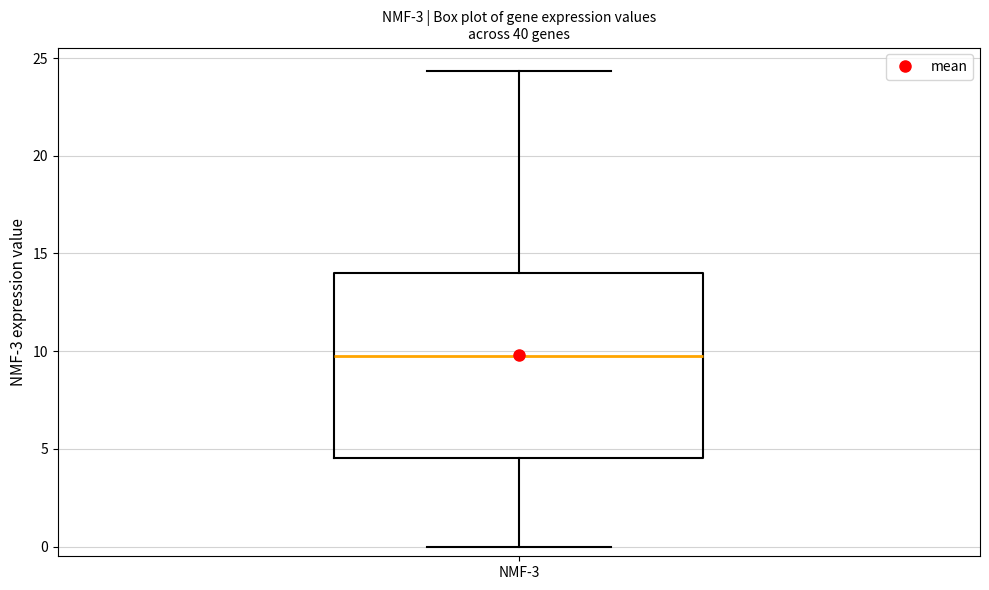

Read this box plot against the y-axis: the position of the median line, the range covered by the box, and the ends of both whiskers. The values are not printed on the chart, so give them approximately, as read against the axis.

median 10.0, box 4.5 to 14.0, whiskers 0.0 to 24.5